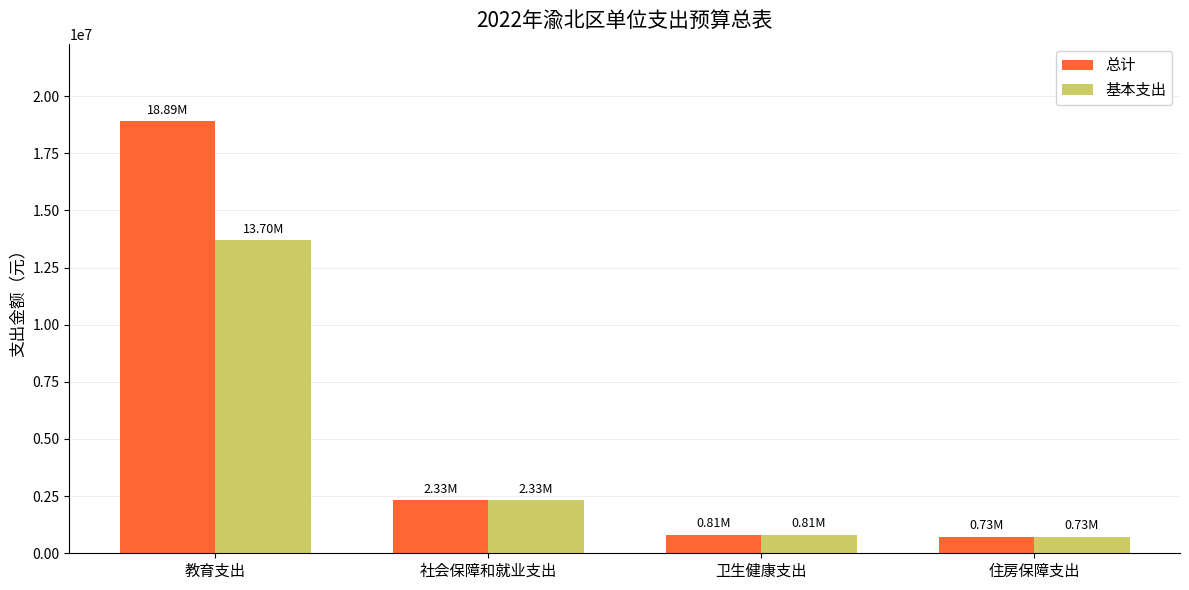

What is the average value of the 总计 series?

5691103.2